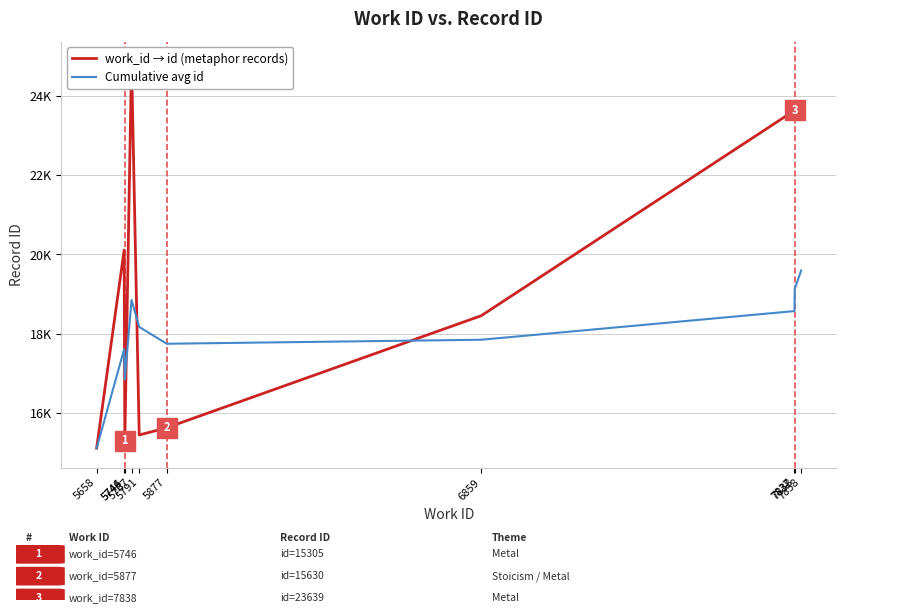

Between 5877 and 7838, which series saw the biggest shift?

work_id → id (metaphor records)